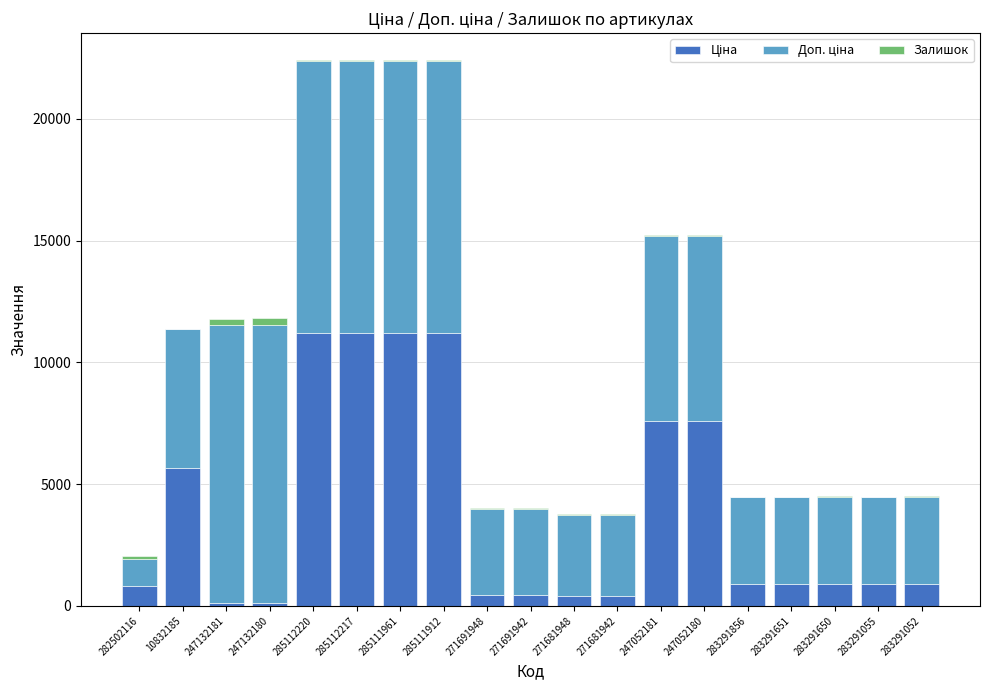

Where is Залишок nearest to the value 146?

282502116